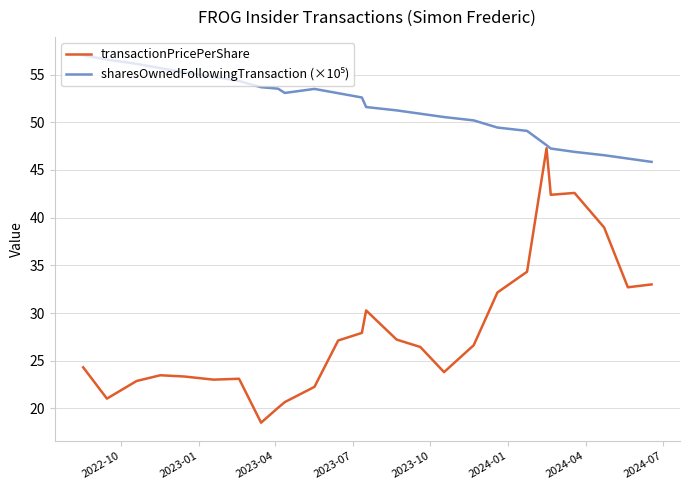

What is the lowest value of the transactionPricePerShare series?

18.5